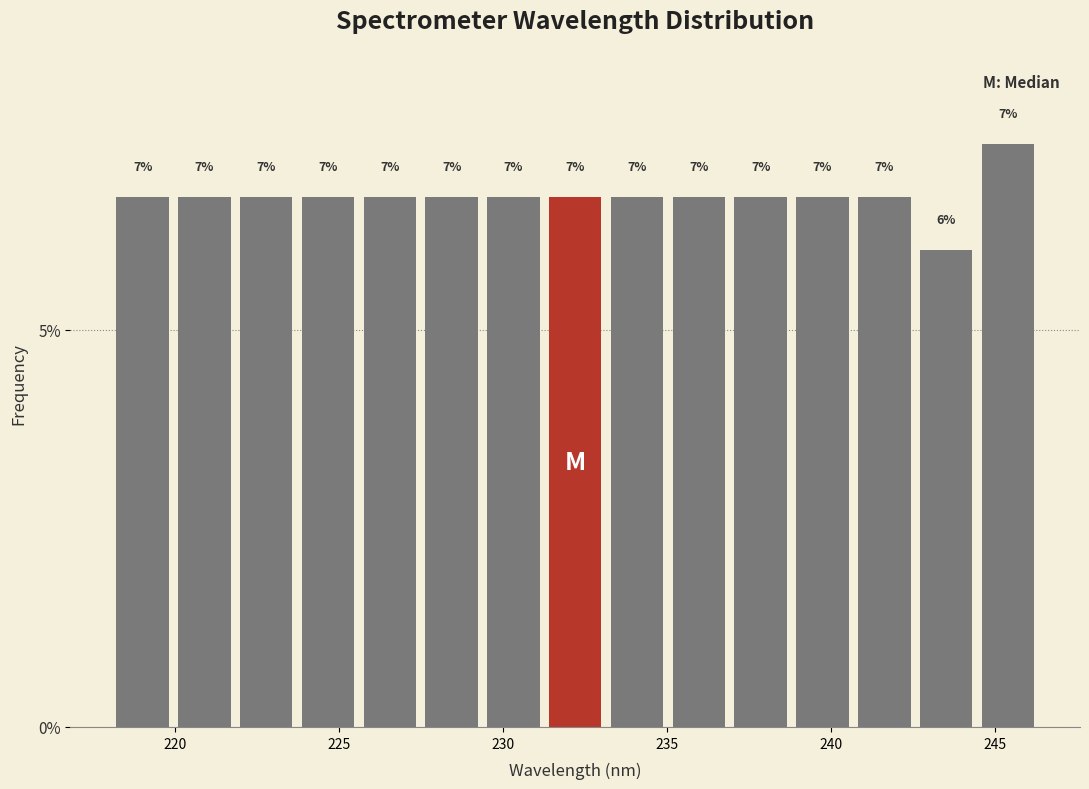

Around what value on the x-axis is the tallest bar? Give the approximate position of its centre, as read against the axis.

245.5